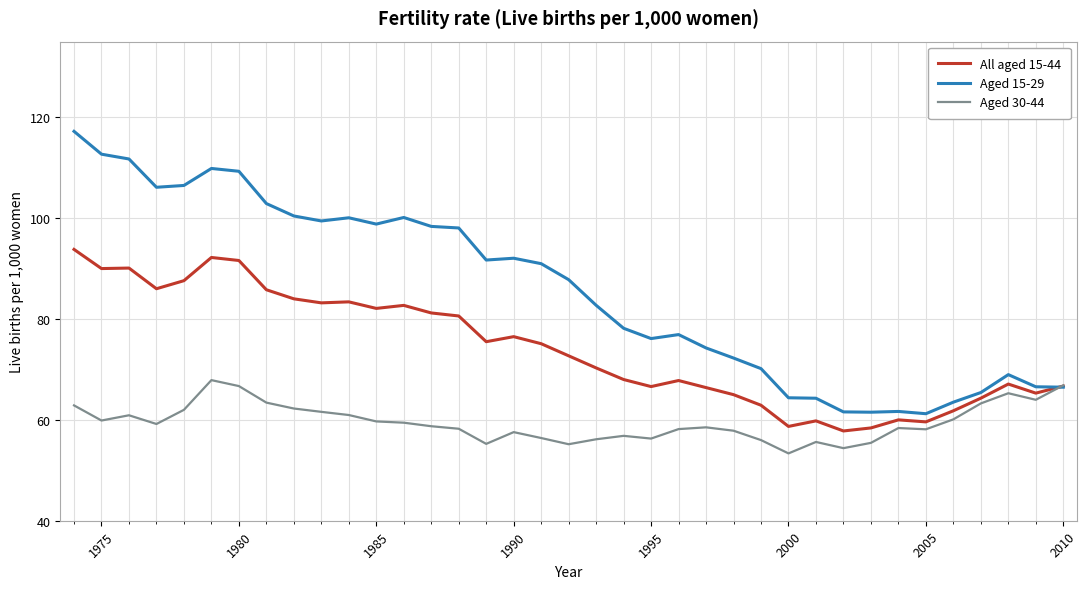

Which series has the largest total across all categories?

Aged 15-29